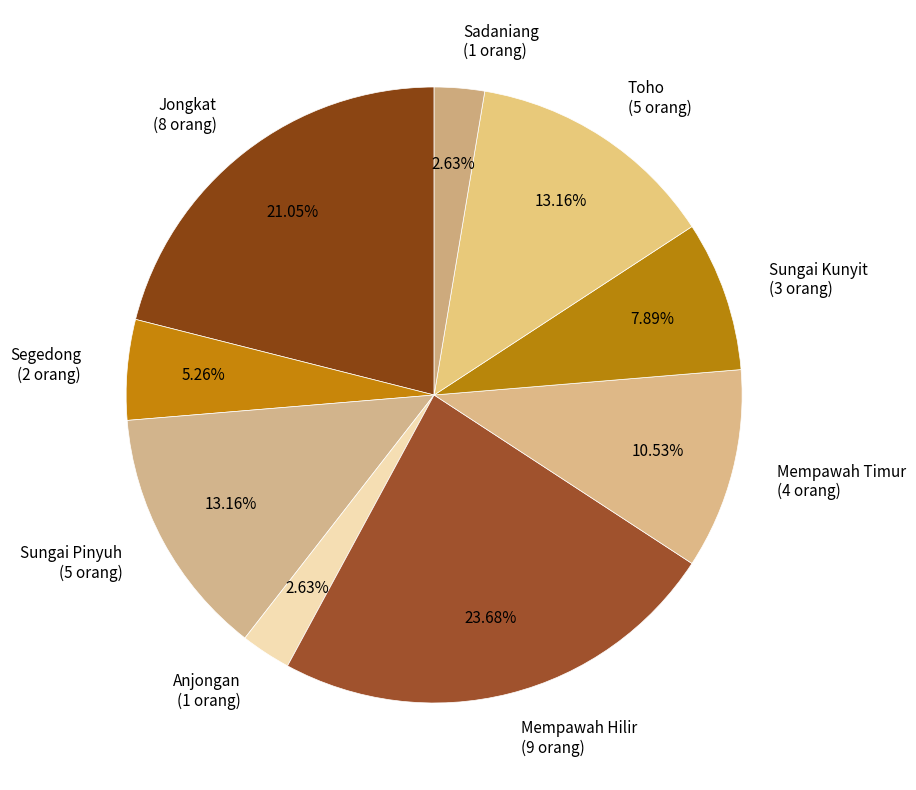

Which has a higher value, Jongkat (8 orang) or Anjongan (1 orang)?

Jongkat (8 orang)